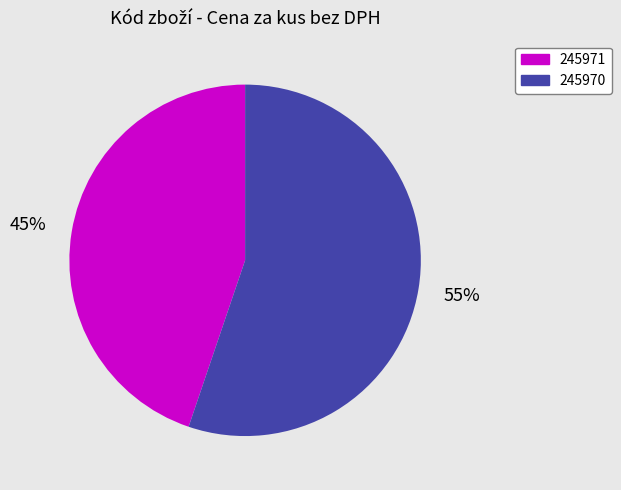

Which category accounts for the majority?

245970